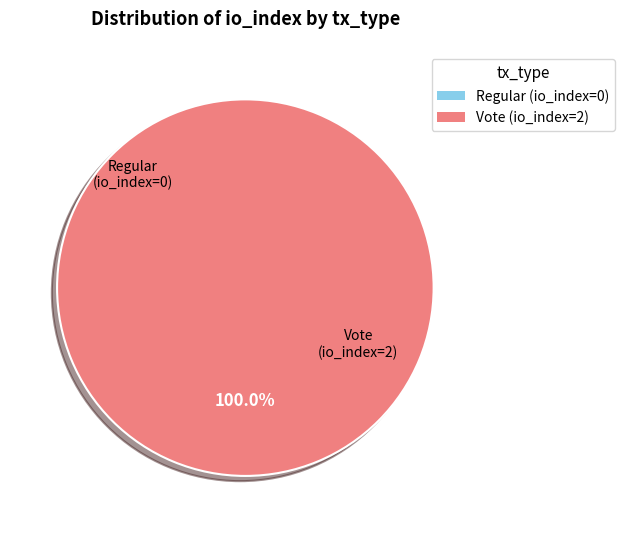

How many slices are in this pie chart?

2